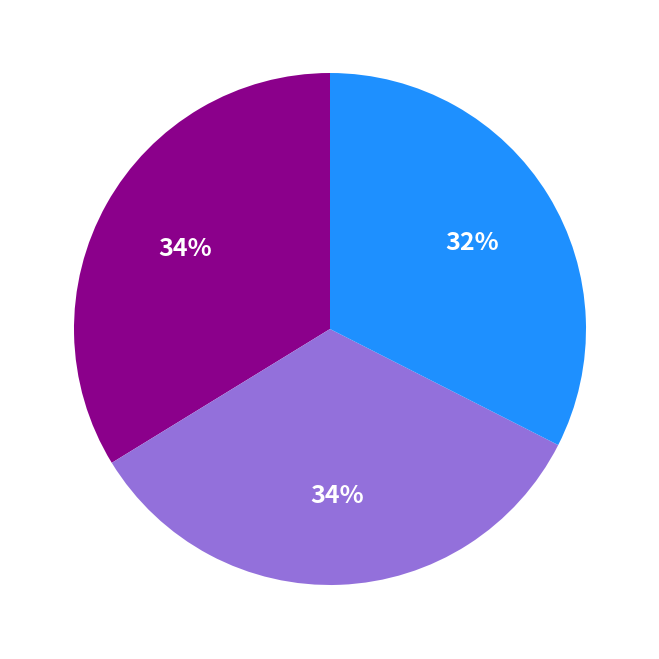

To the nearest percent, what is the average slice percentage?

33%